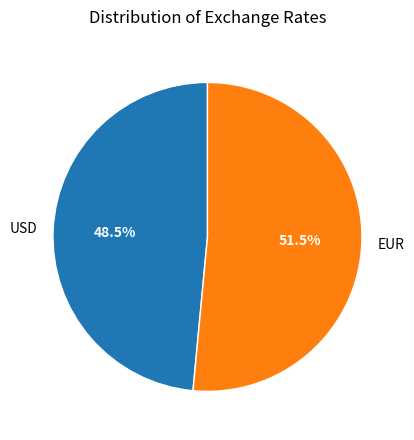

Combined, do EUR and USD account for over 50%?

Yes